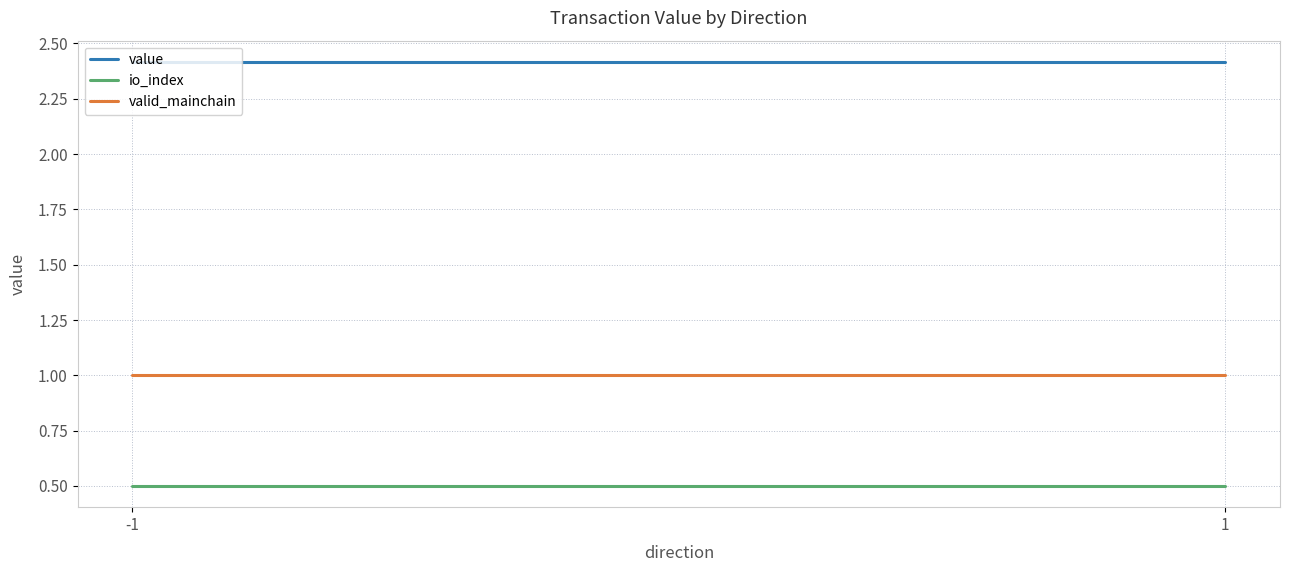

What is the average value of the io_index series?

0.5